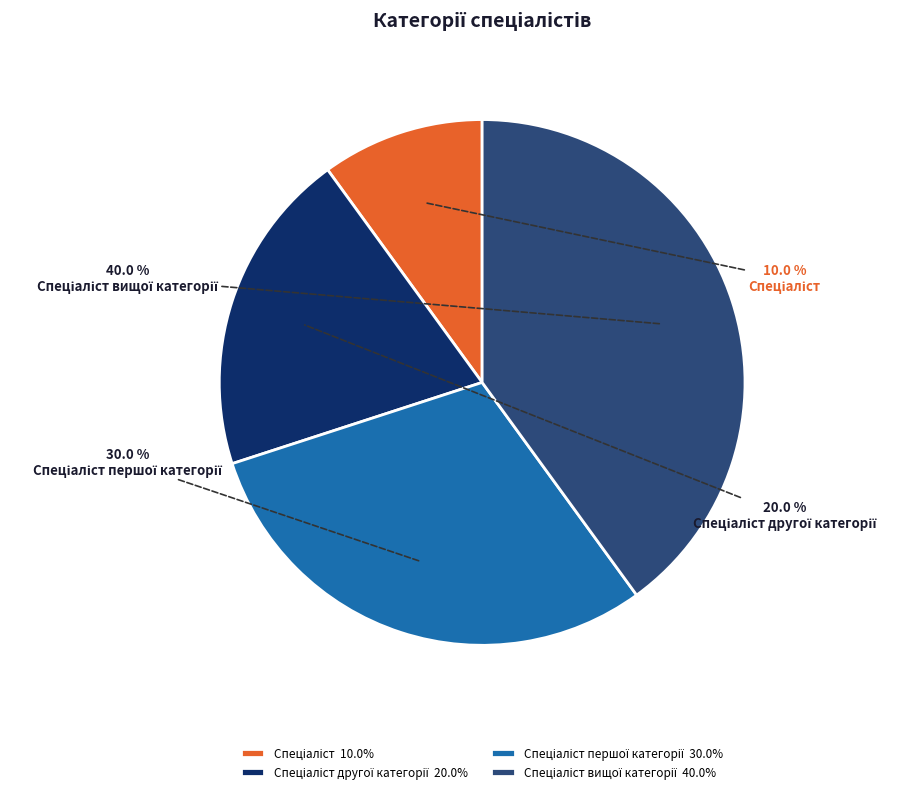

Is there a majority slice in this chart?

No